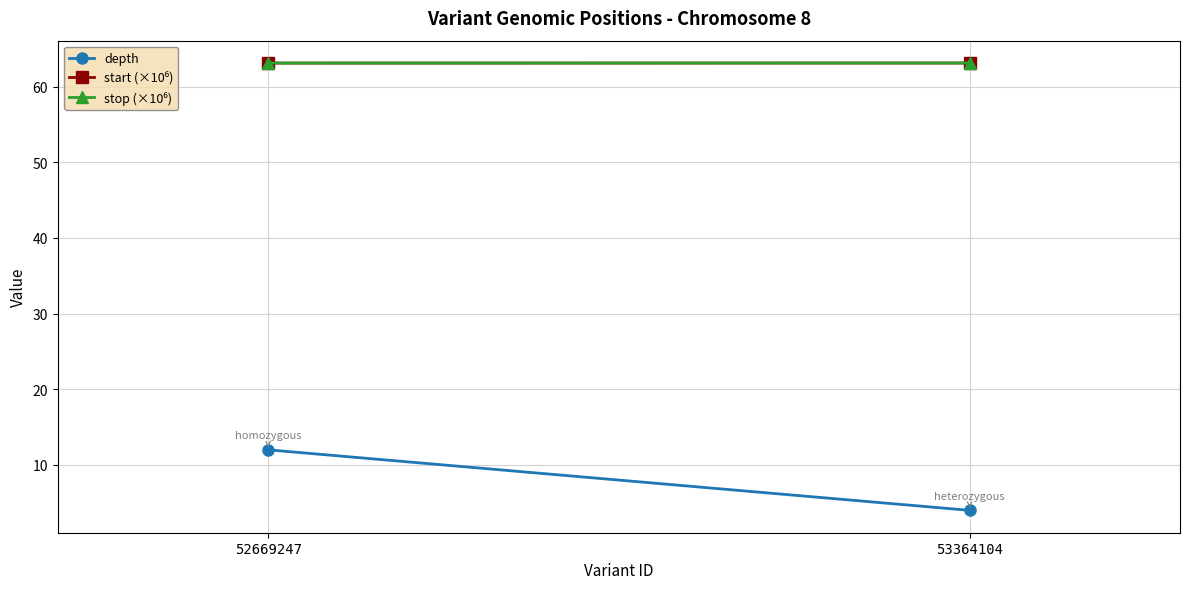

What is the average value of the start (×10⁶) series?

63.1